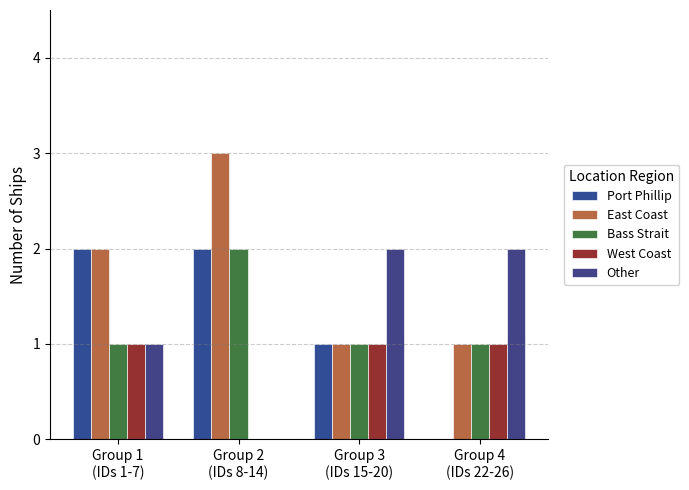

Reading left to right, transcribe all the data shown in this chart.

Port Phillip: 2	2	1	0
East Coast: 2	3	1	1
Bass Strait: 1	2	1	1
West Coast: 1	0	1	1
Other: 1	0	2	2